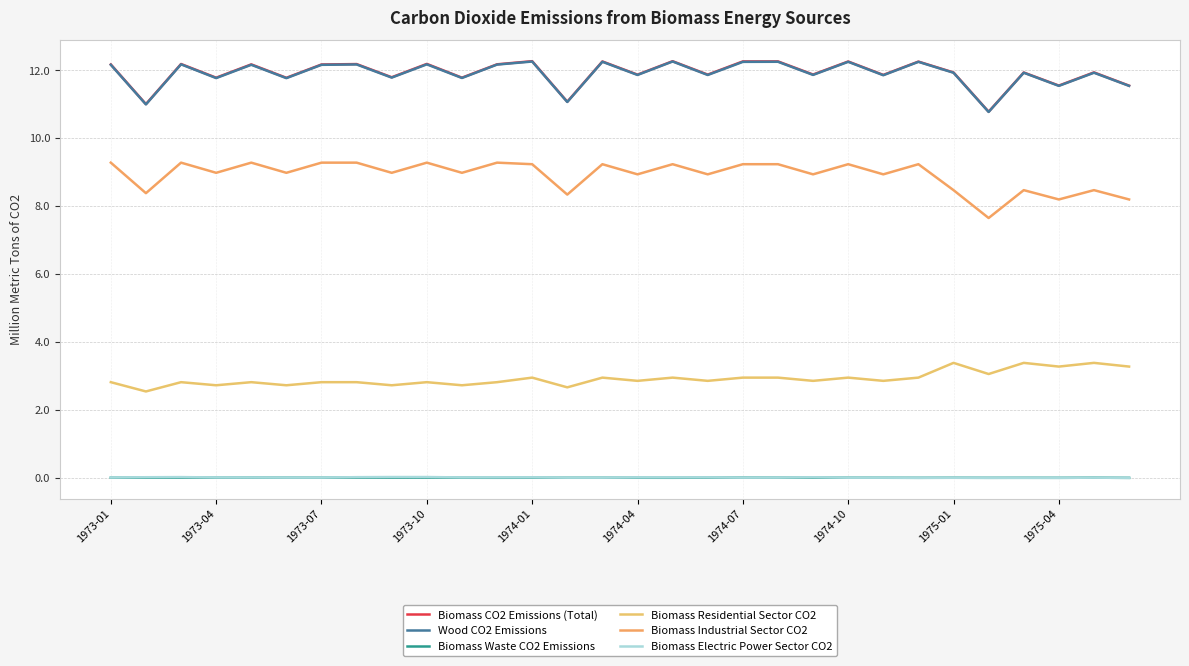

What is the lowest value of the Biomass CO2 Emissions (Total) series?

10.8